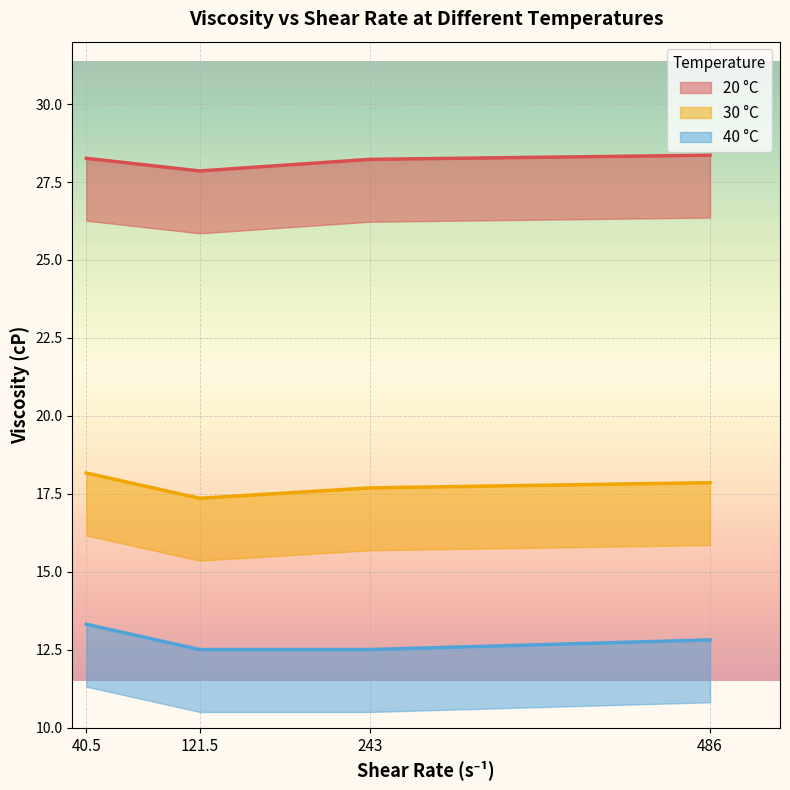

True or false: 40 °C and 30 °C cross at least once.

False